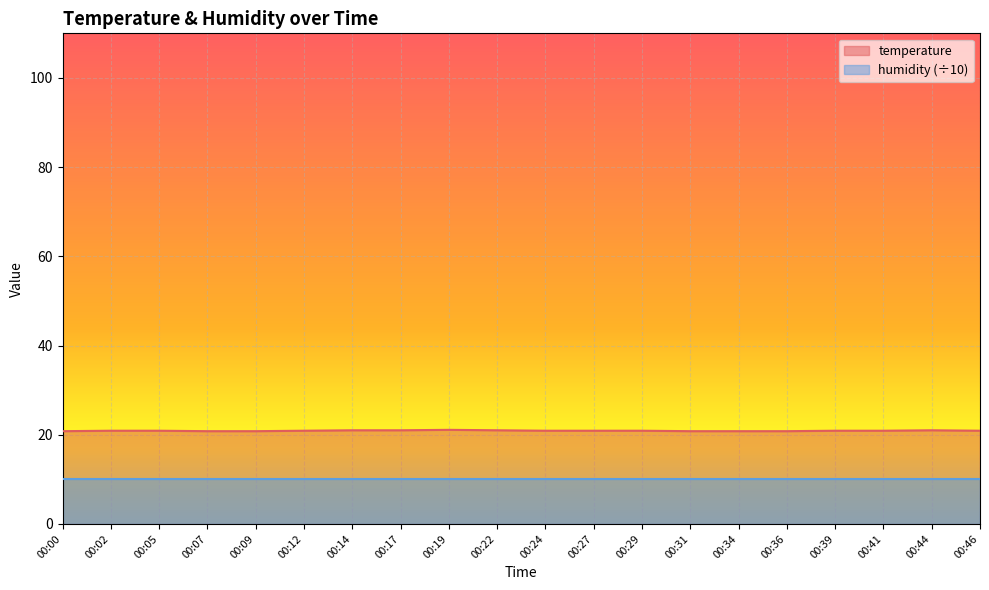

What is the value of the 7th point from the left?

21.0